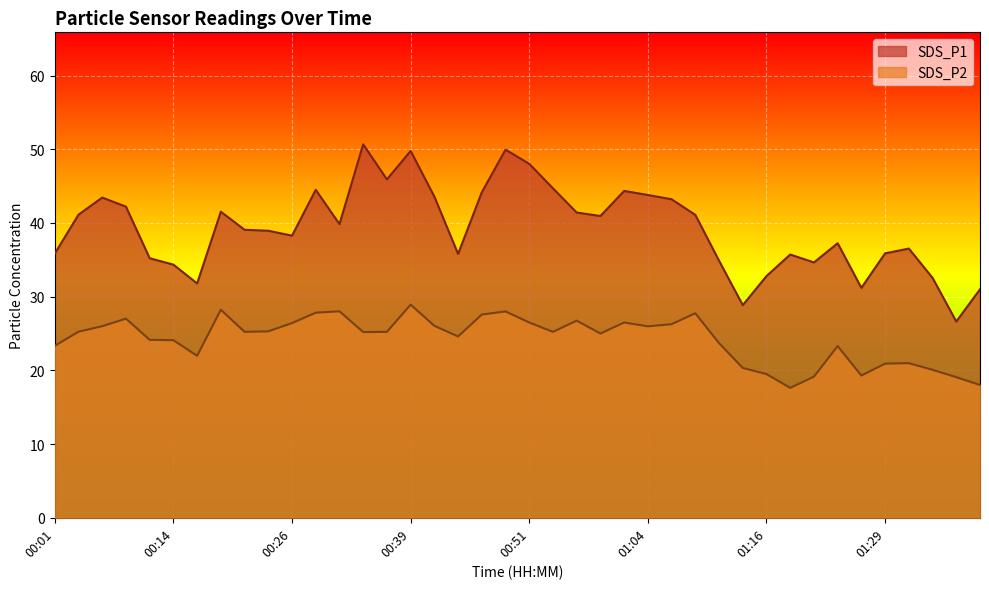

Which has a higher value, 00:26 or 01:06?

01:06